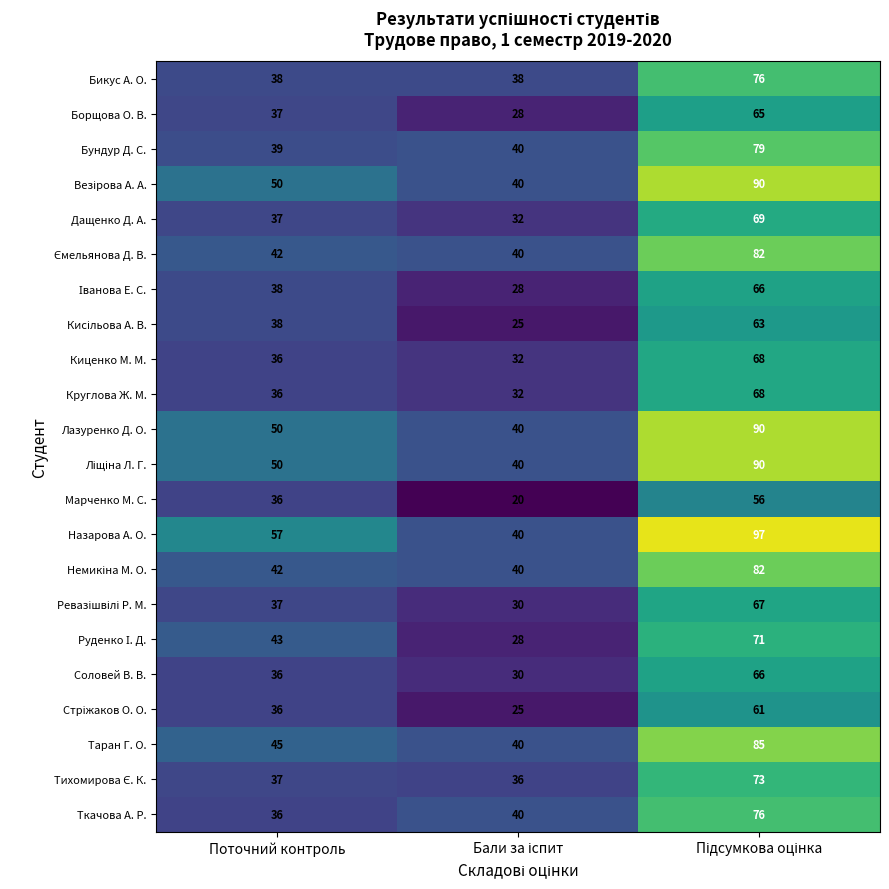

Is it true that Марченко М. С. equals 51 at Поточний контроль?

False